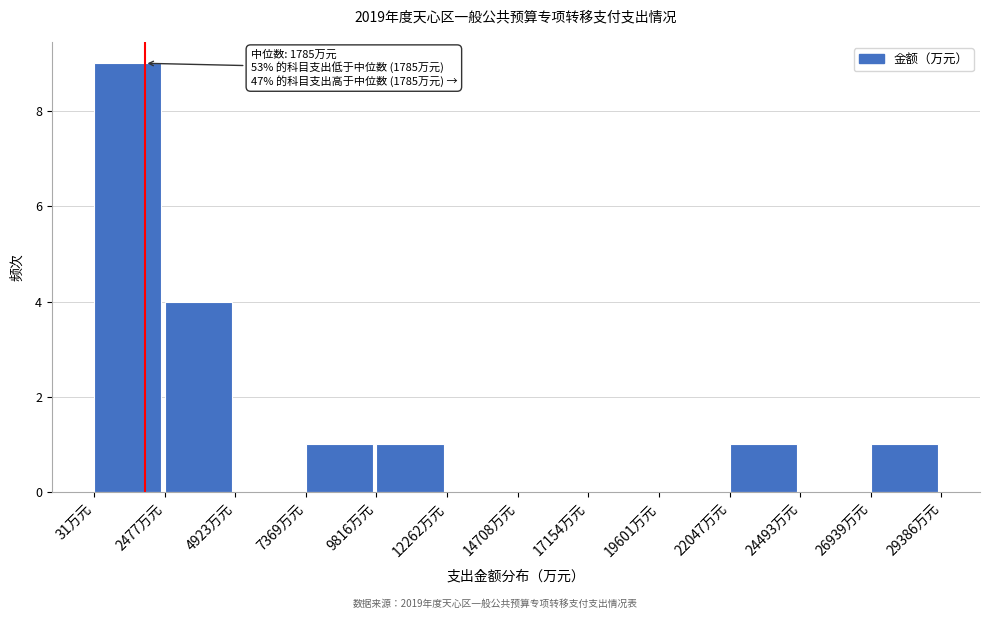

Which range on the x-axis has the tallest bar?

0 to 2500